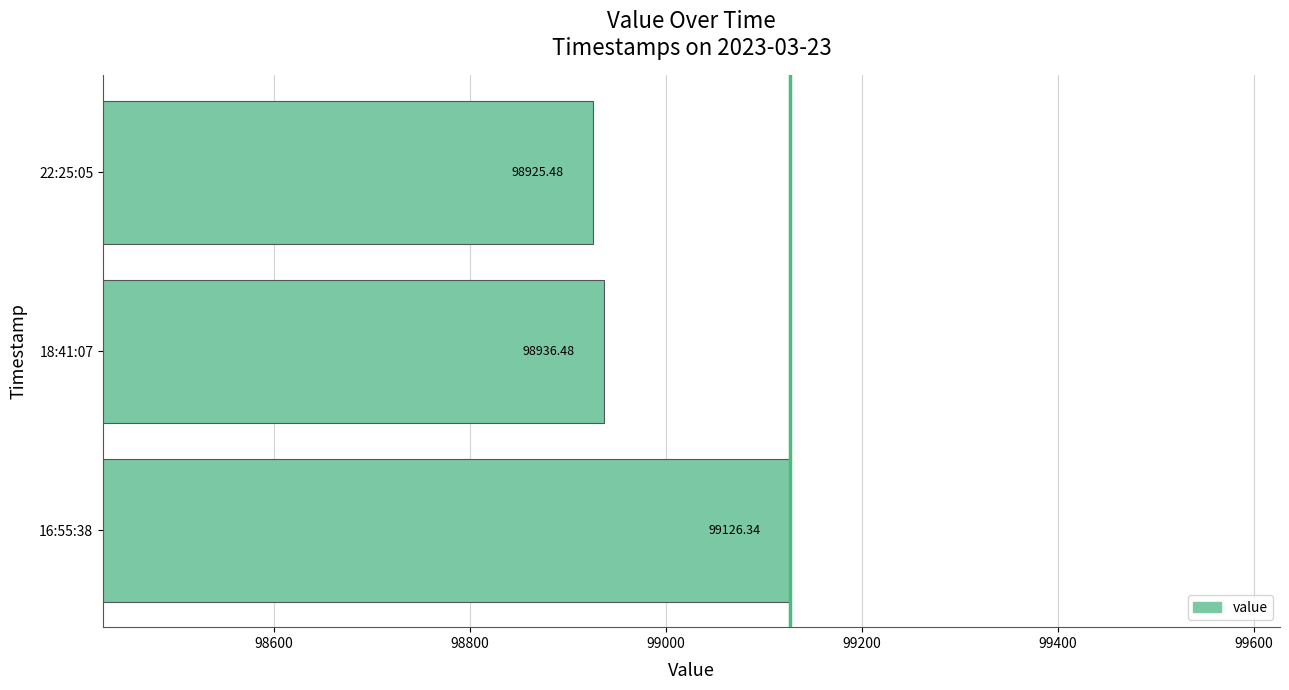

What is the minimum value shown in the chart?

98925.5